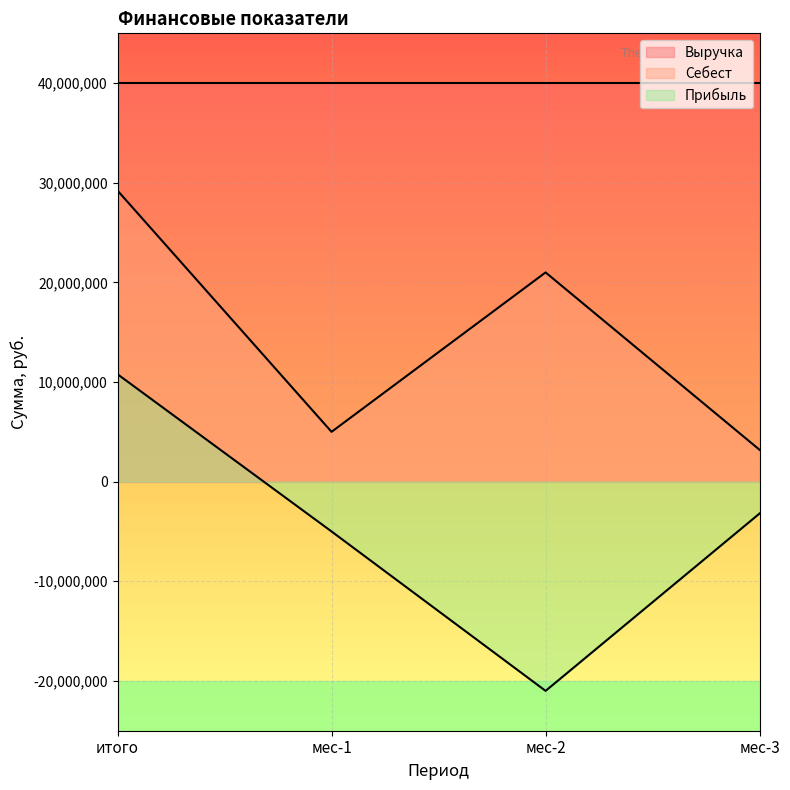

Rank the series at мес-3 from highest to lowest value.

Выручка, Себест, Прибыль